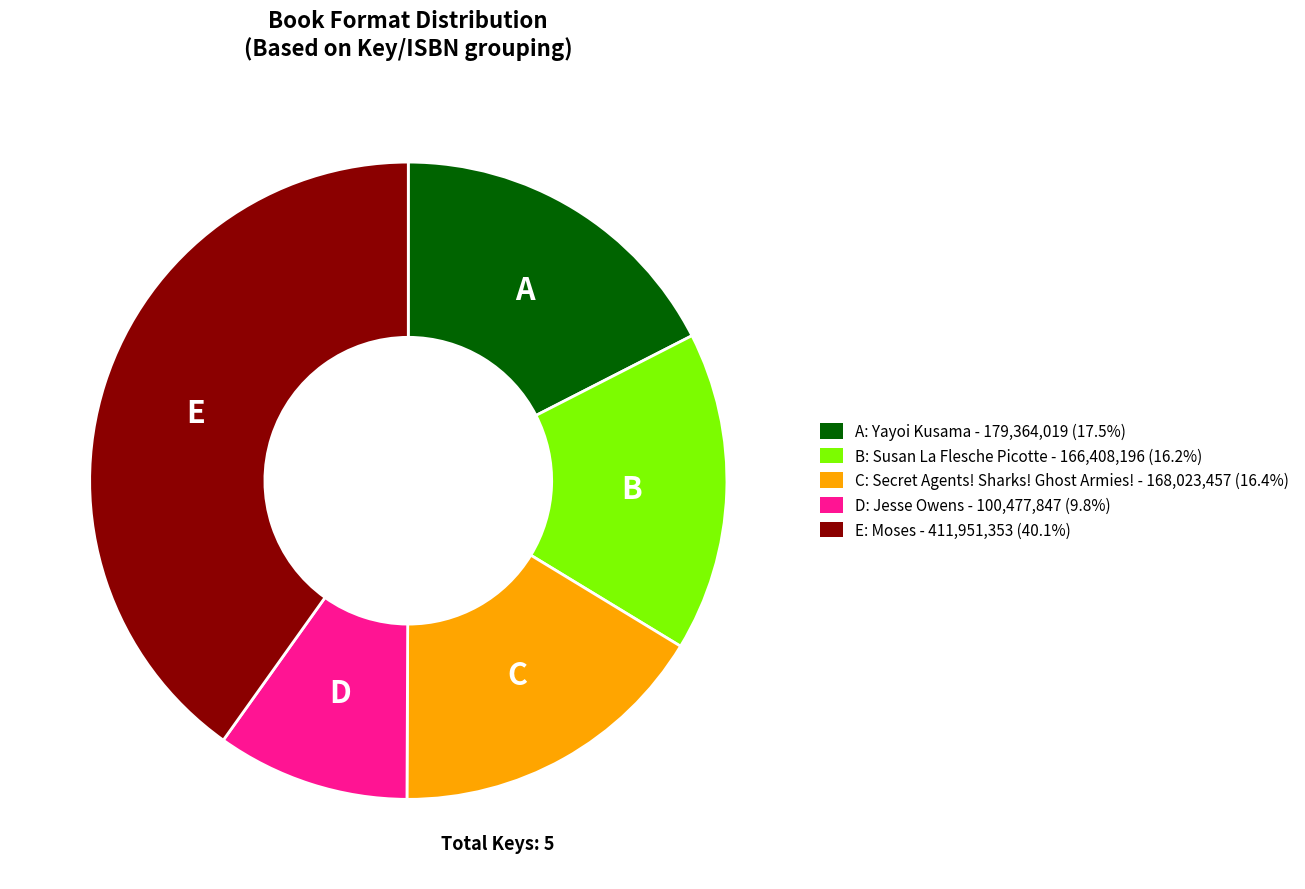

Is there any slice that represents more than half of the pie?

No